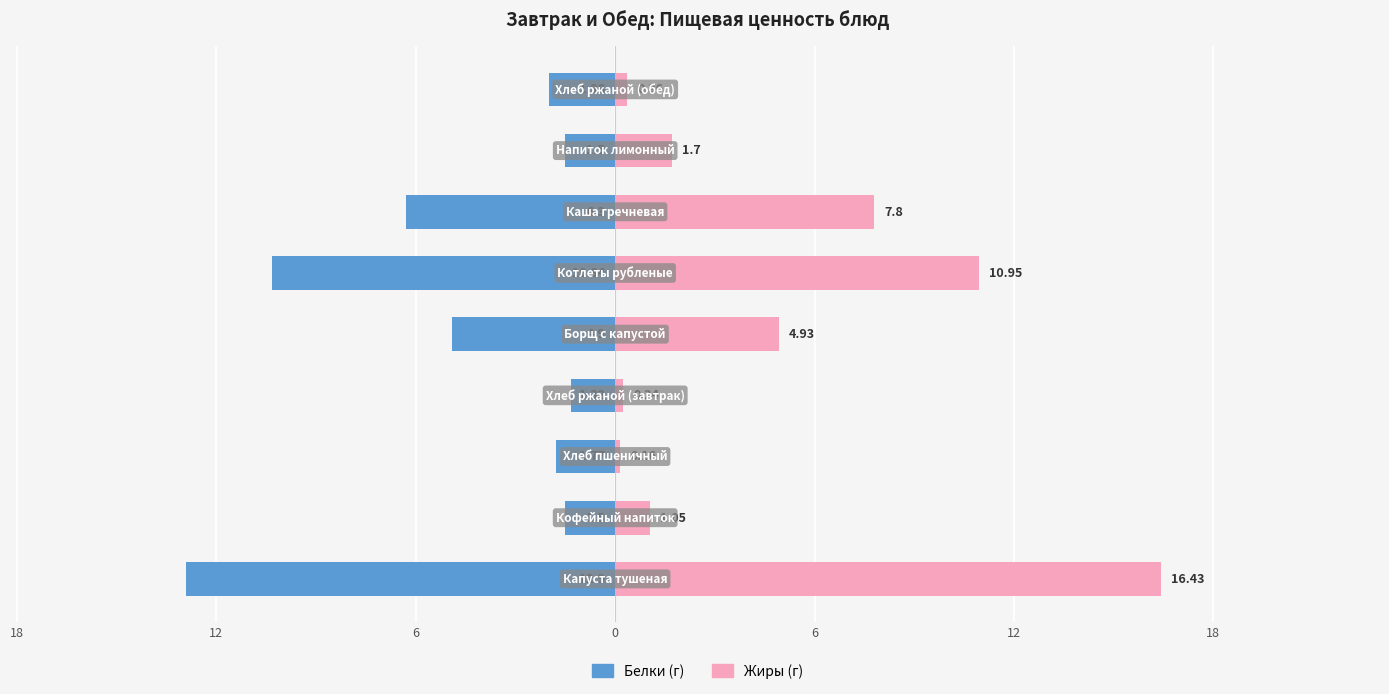

Reading left to right, transcribe all the data shown in this chart.

Белки: -12.9	-1.5	-1.8	-1.3	-4.9	-10.3	-6.3	-1.5	-2.0
Жиры: 16.4	1.1	0.2	0.2	4.9	10.9	7.8	1.7	0.4